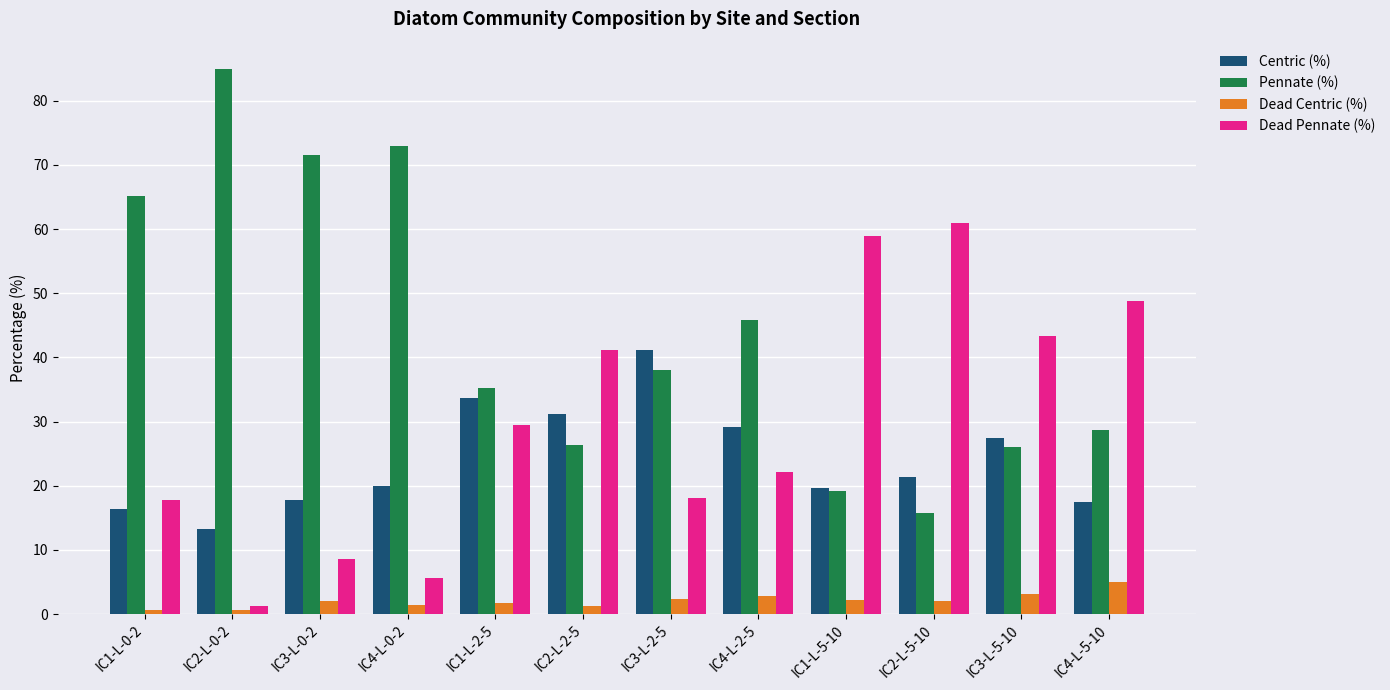

Where is Centric (%) nearest to the value 27?

IC3-L-5-10